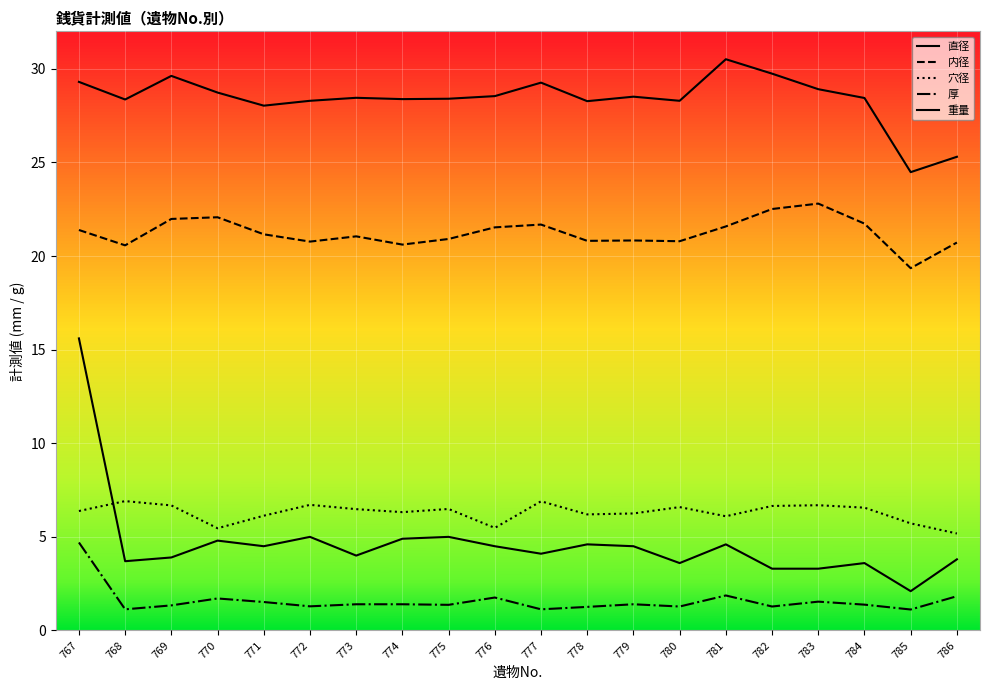

What is the difference between the 直径 values at 777 and 770?

0.5